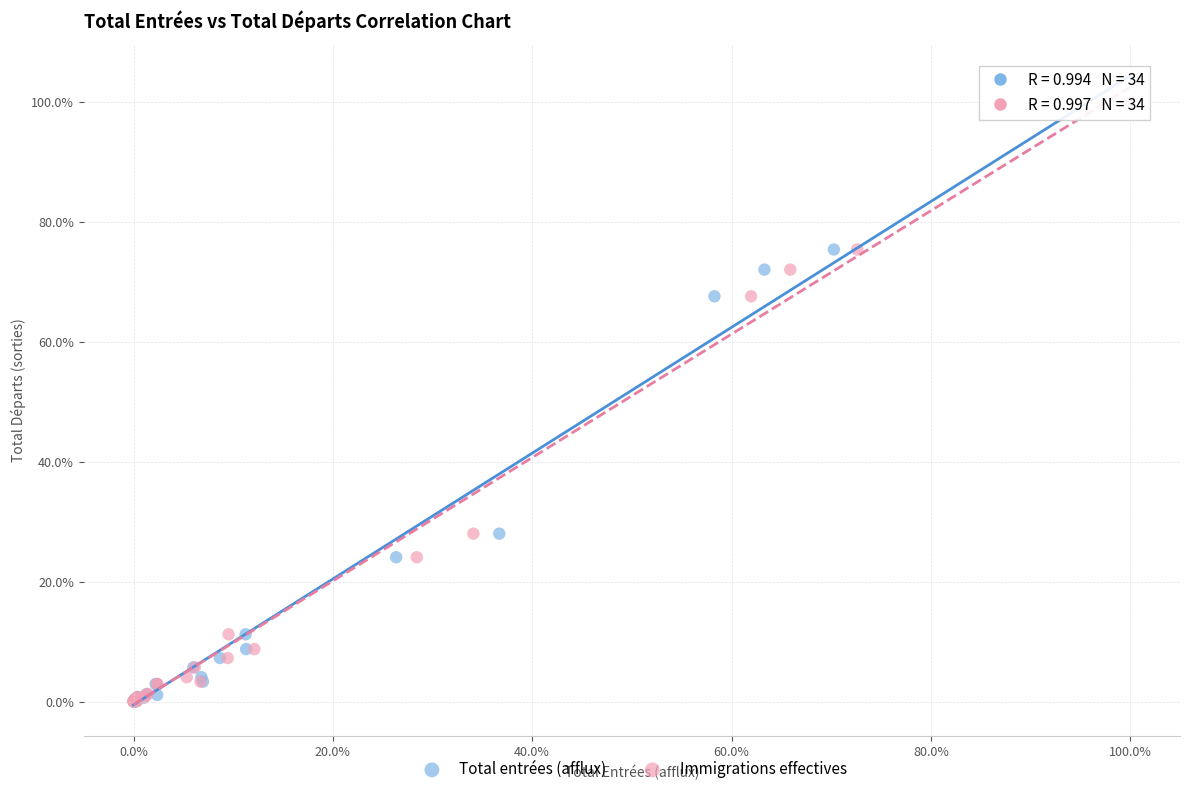

What are all the series names shown in the legend?

Total entrées (afflux), Immigrations effectives